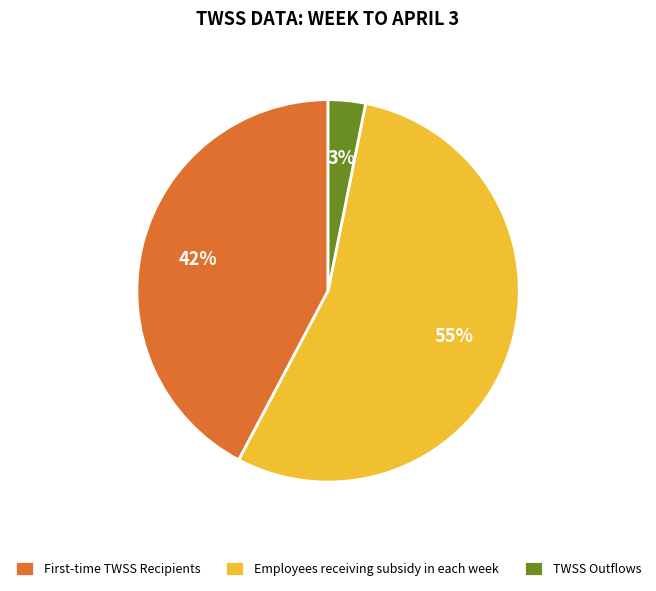

Which category has the smallest portion of the pie?

TWSS Outflows